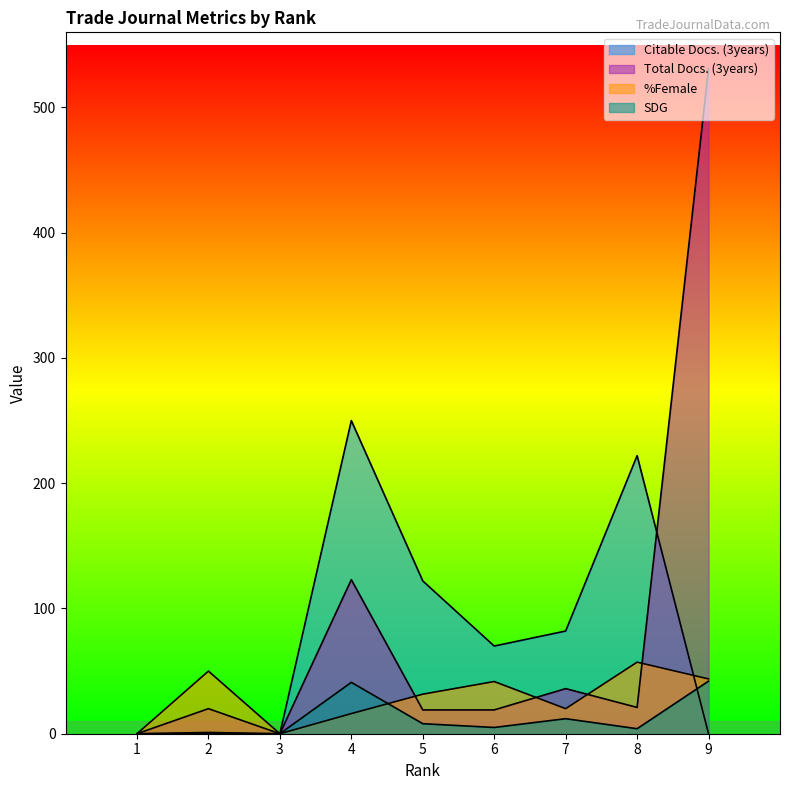

Where is the first local maximum for SDG?

2